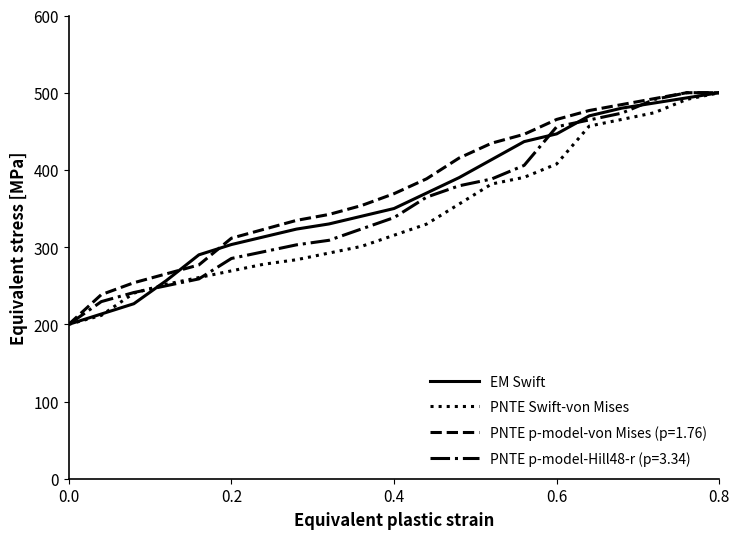

What is the minimum value for EM Swift?

200.0